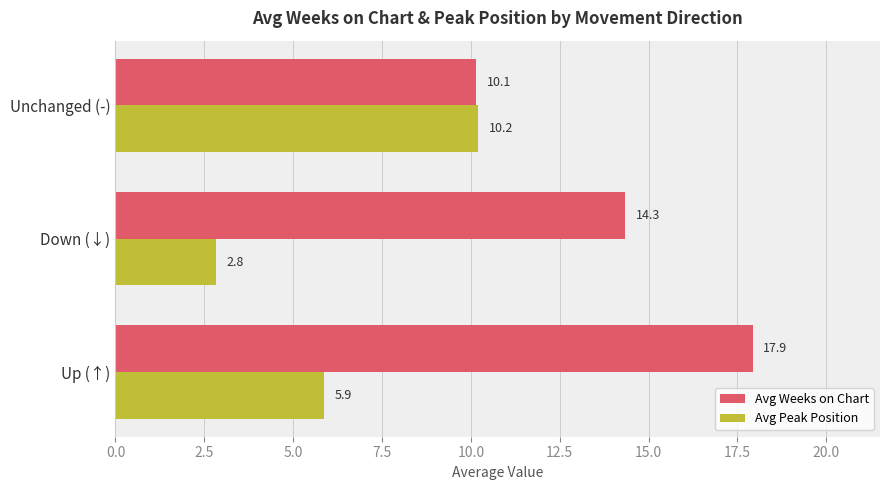

Which series changed the most between Up (↑) and Down (↓)?

Avg Weeks on Chart